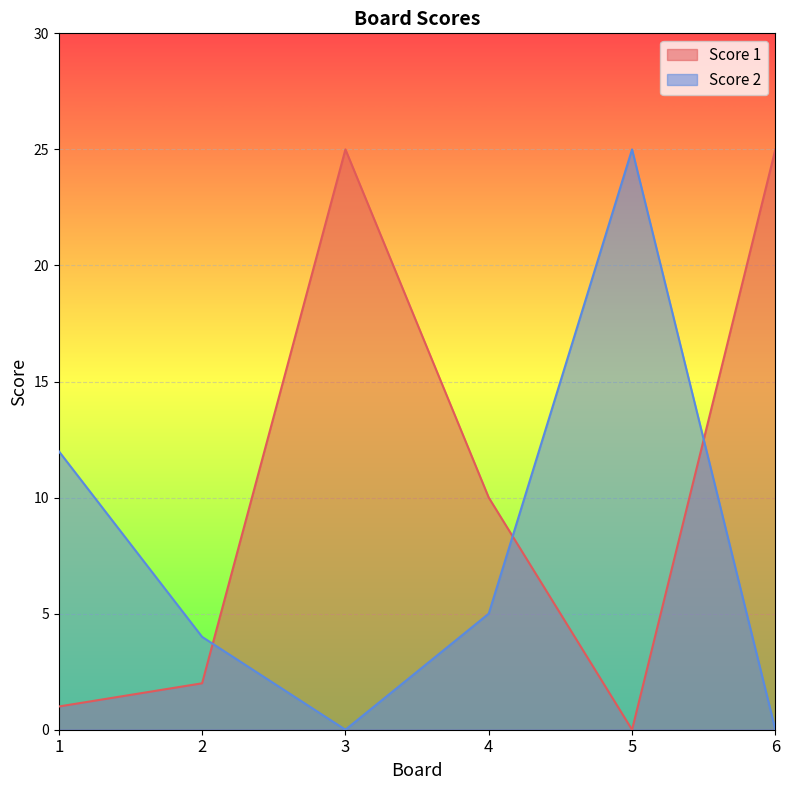

What is the value of the Score 2 point at the 4th from the left?

5